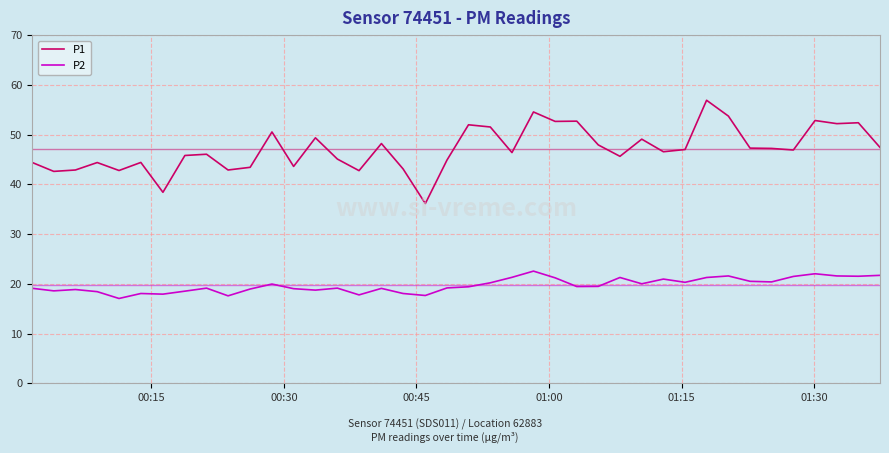

True or false: P2 has more than 1 points higher than both neighbors.

True